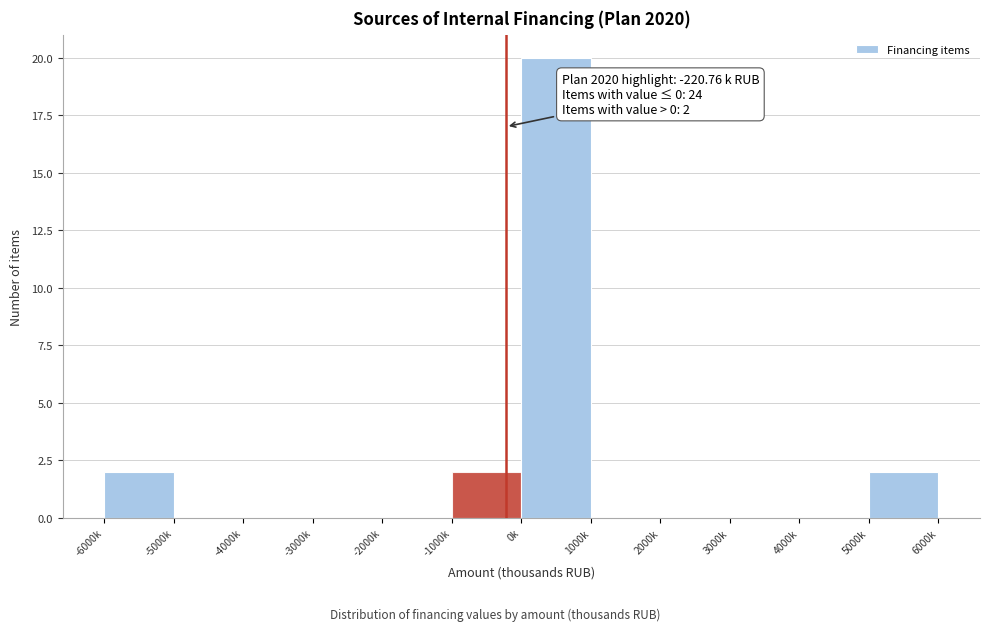

Reading left to right, list all the values displayed in this chart.

-6000k=2	-5000k=0	-4000k=0	-3000k=0	-2000k=0	-1000k=2	0k=20	1000k=0	2000k=0	3000k=0	4000k=0	5000k=2